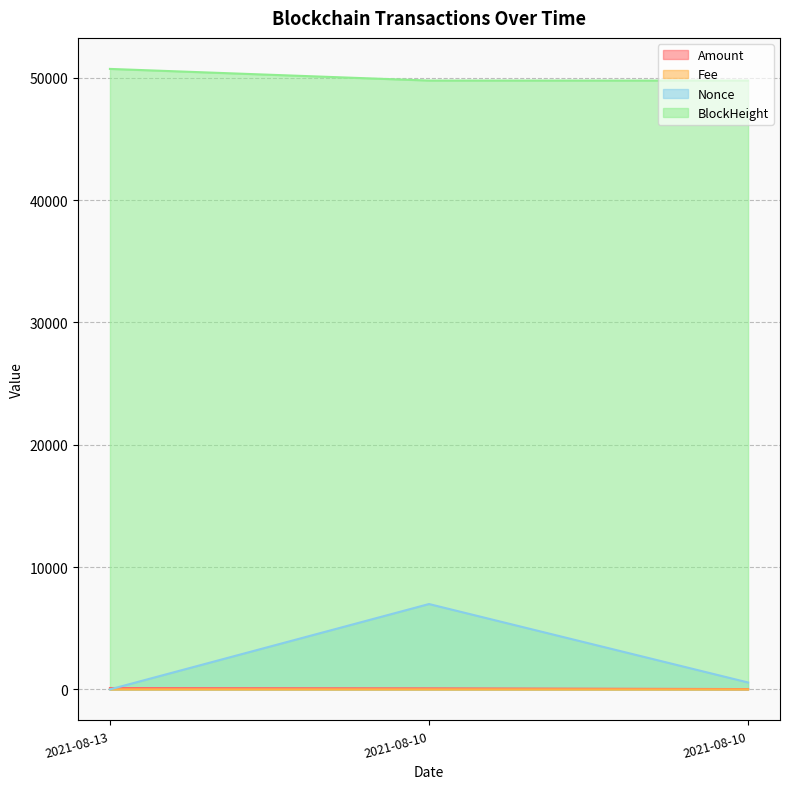

How many categories are shown in the chart?

3